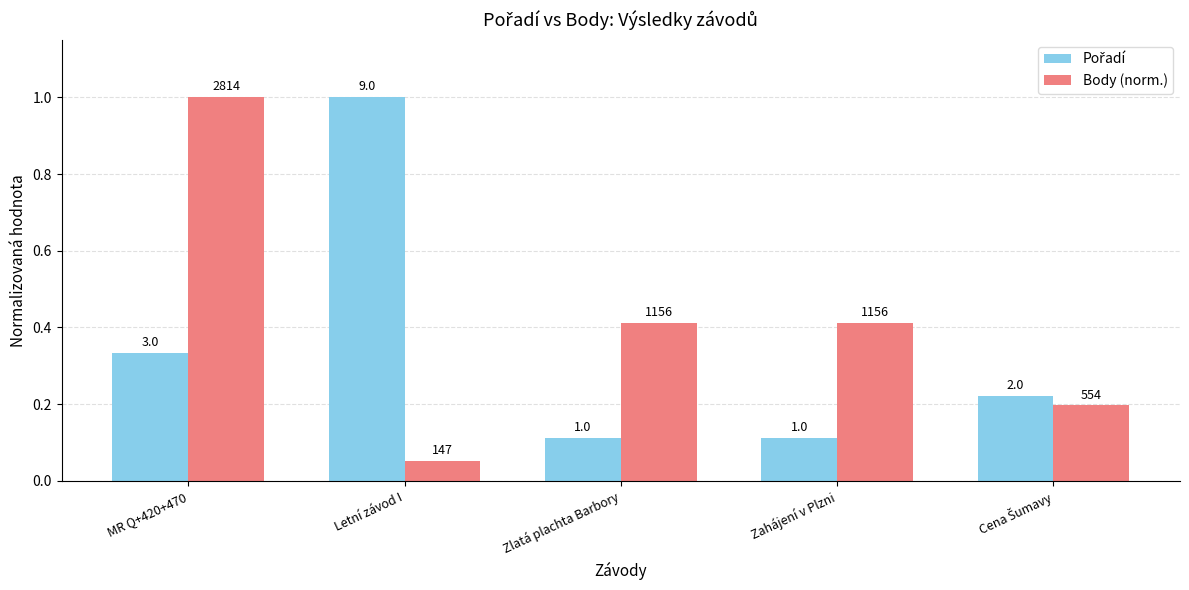

At which category is the sum across all series the highest?

MR Q+420+470